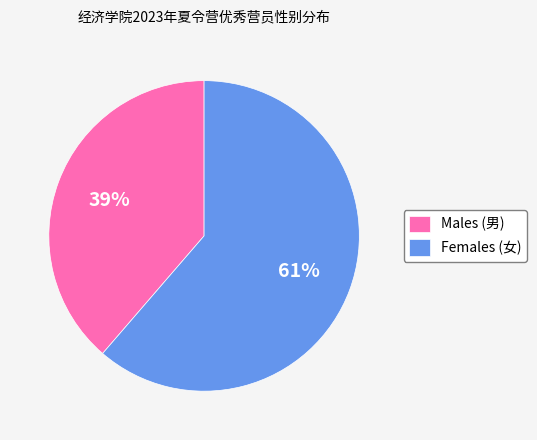

Rank the categories by value from lowest to highest.

Males (男), Females (女)